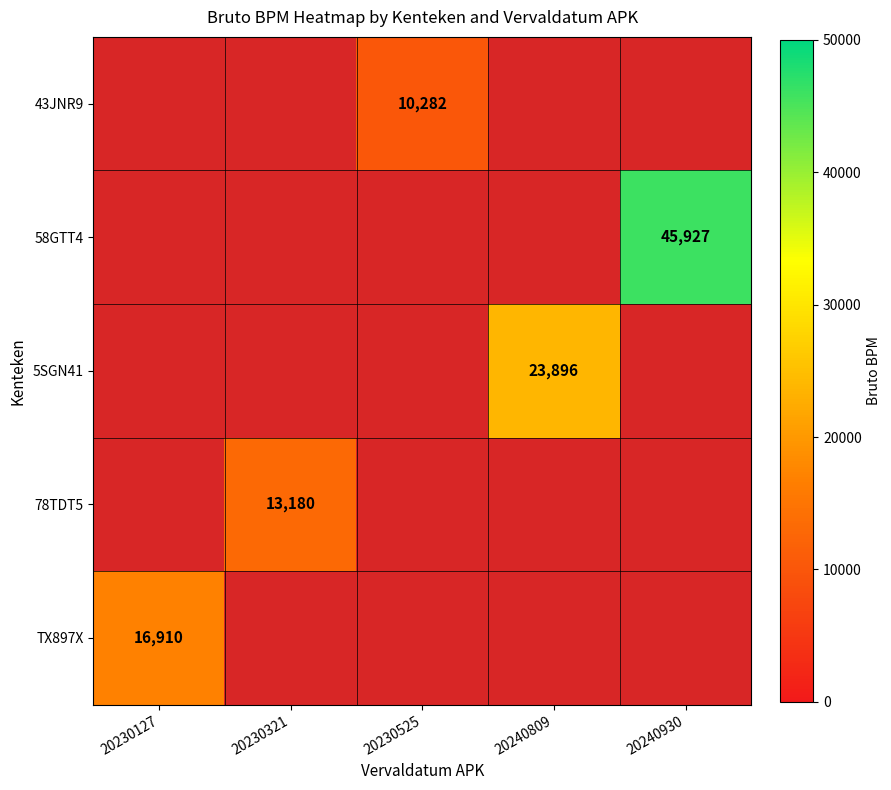

Which category has the lowest value in the 58GTT4 series?

20230127